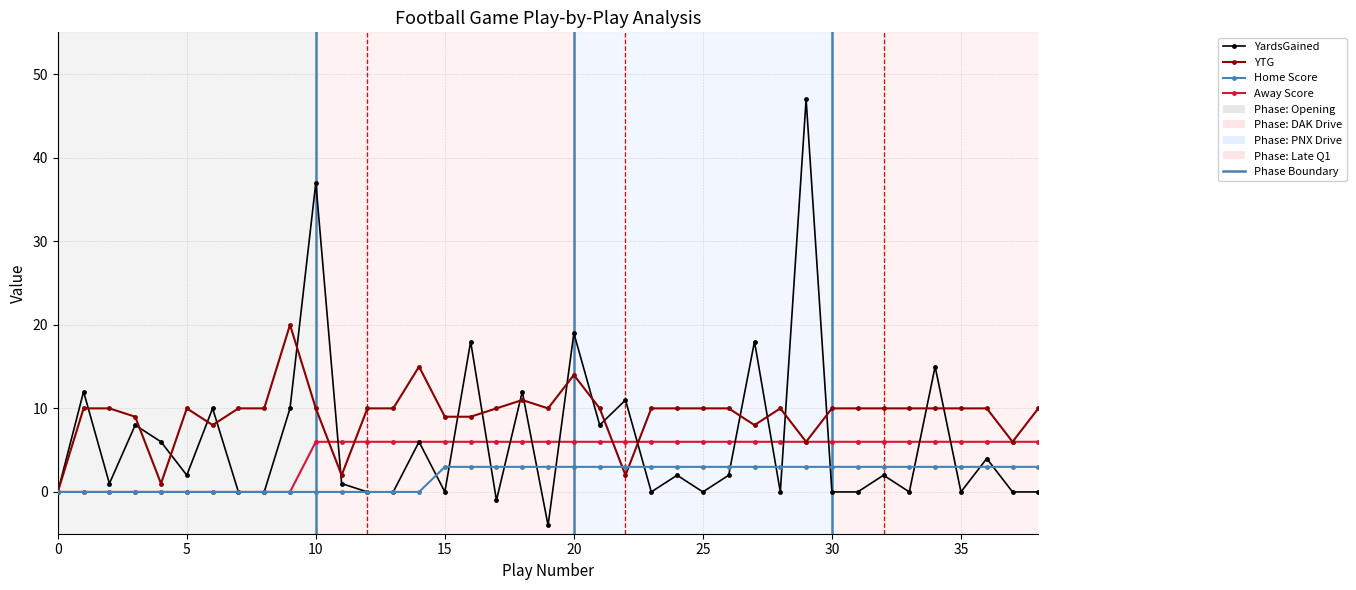

What is the minimum value shown in the chart?

-4